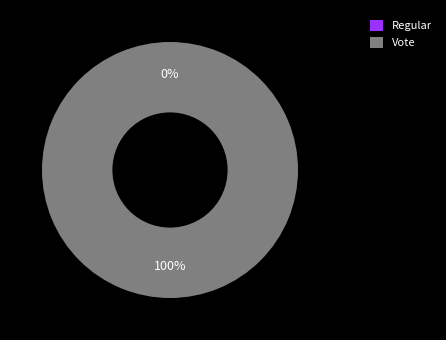

The Regular slice represents 13% of the pie. True or false?

False